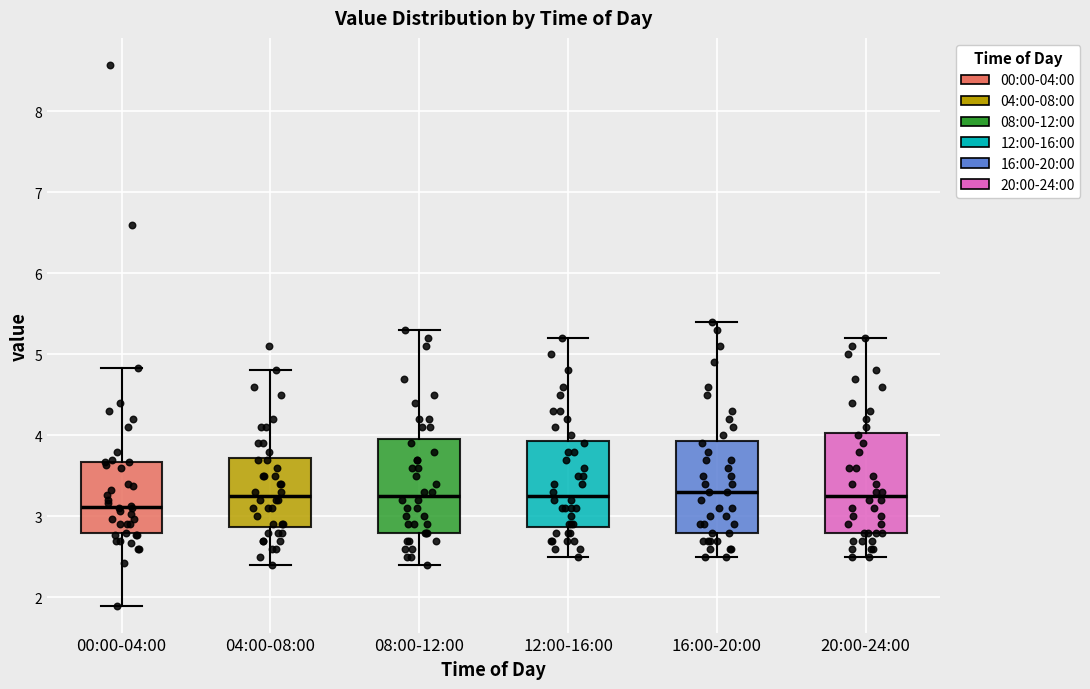

Reading left to right, read every box against the y-axis: the position of its median line, the range the box covers, and the ends of its whiskers. The values are not printed on the chart, so give them approximately, as read against the axis.

00:00-04:00: median 3.1, box 2.8 to 3.7, whiskers 1.9 to 4.8
04:00-08:00: median 3.3, box 2.9 to 3.7, whiskers 2.4 to 4.8
08:00-12:00: median 3.3, box 2.8 to 4.0, whiskers 2.4 to 5.3
12:00-16:00: median 3.3, box 2.9 to 3.9, whiskers 2.5 to 5.2
16:00-20:00: median 3.3, box 2.8 to 3.9, whiskers 2.5 to 5.4
20:00-24:00: median 3.3, box 2.8 to 4.0, whiskers 2.5 to 5.2